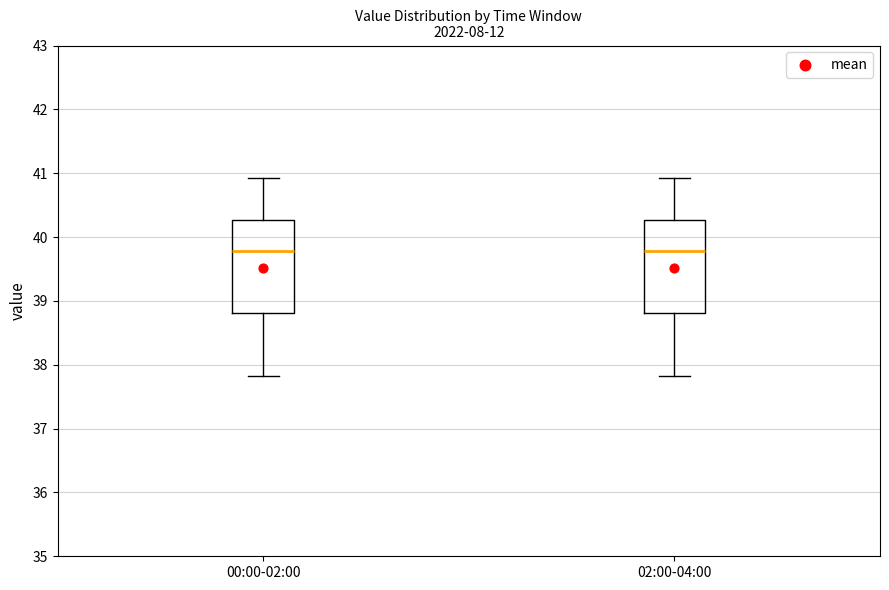

Reading left to right, transcribe this box plot: for each box, give where its median line is, the range the box spans, and where its two whiskers end, as read against the y-axis. The values are not printed on the chart, so give them approximately, as read against the axis.

00:00-02:00: median 39.8, box 38.8 to 40.3, whiskers 37.8 to 40.9
02:00-04:00: median 39.8, box 38.8 to 40.3, whiskers 37.8 to 40.9